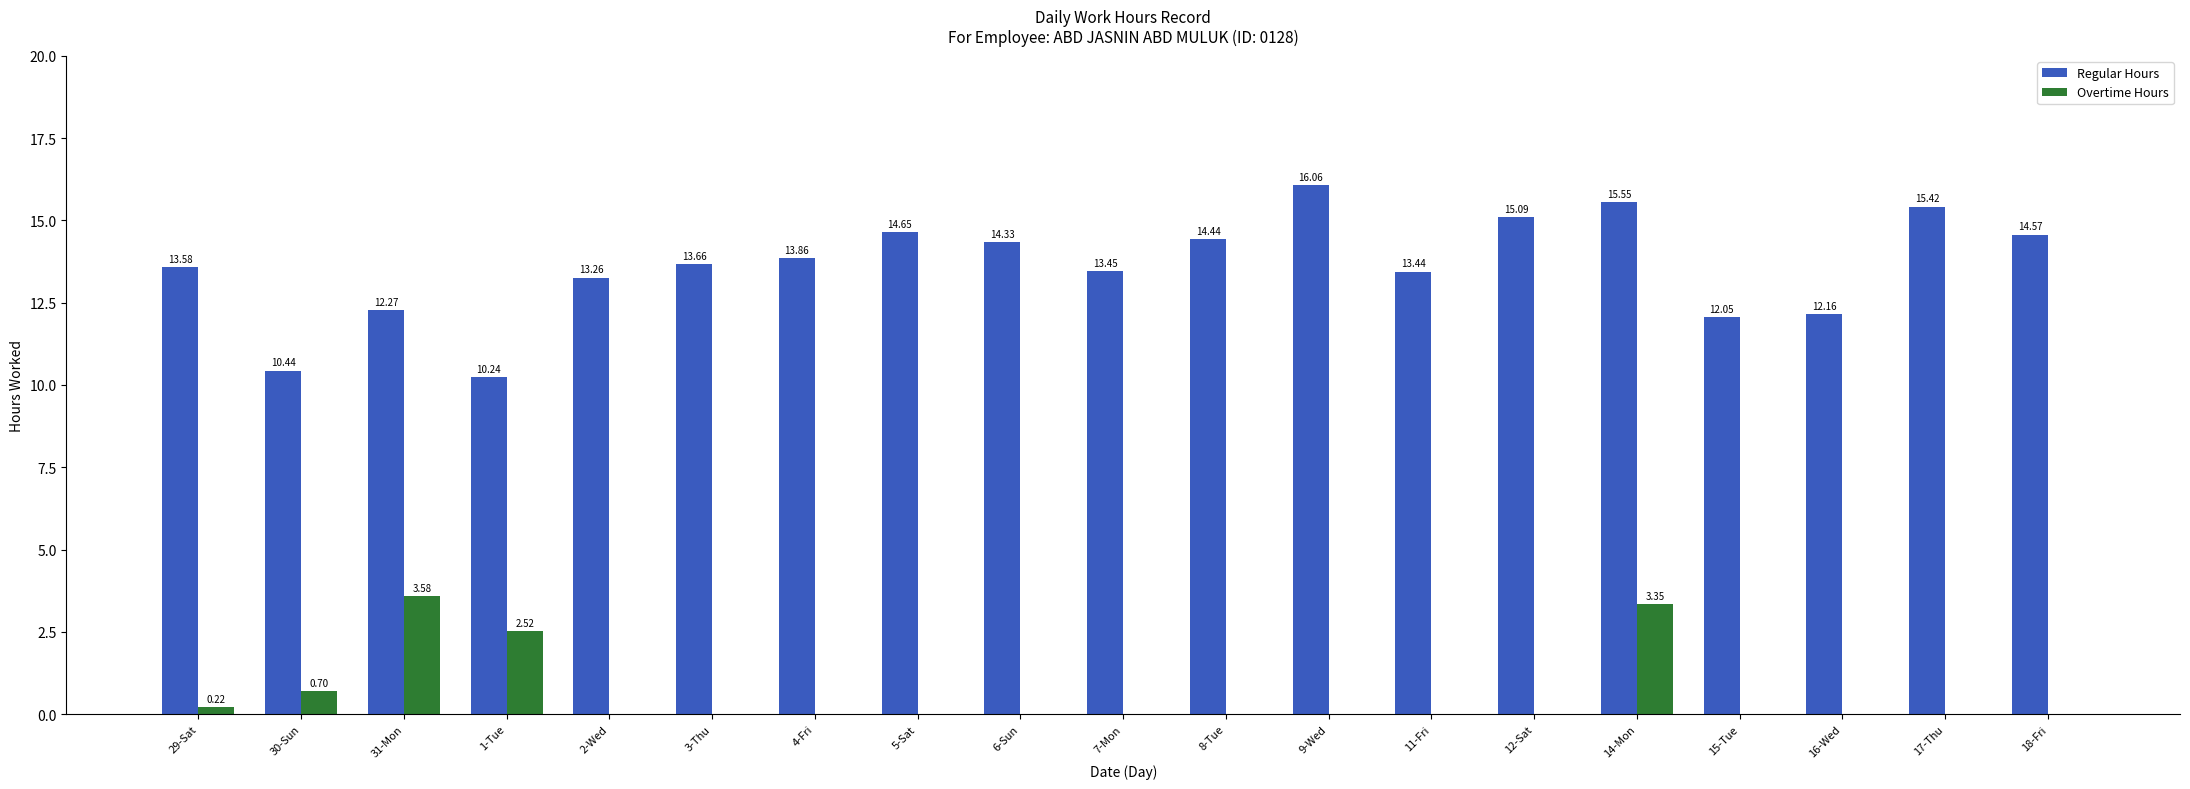

What is the total value across all series at 2-Wed?

13.3